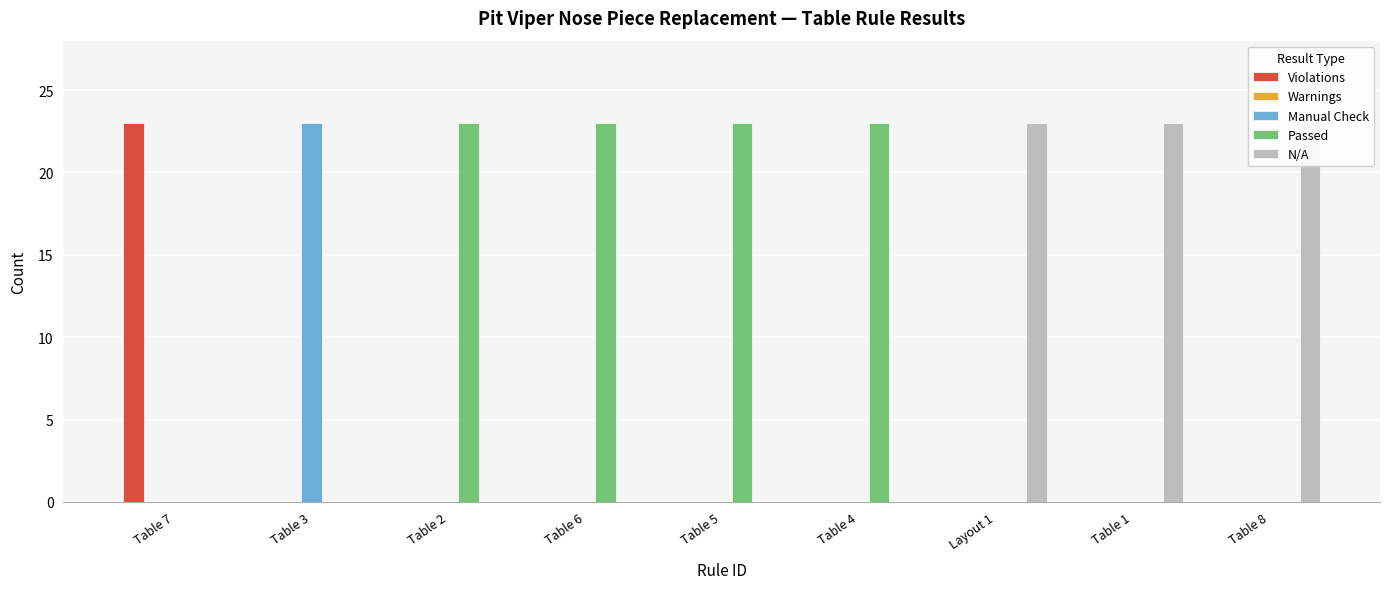

Rank the series at Table 5 from highest to lowest value.

Passed, Violations, Warnings, Manual Check, N/A